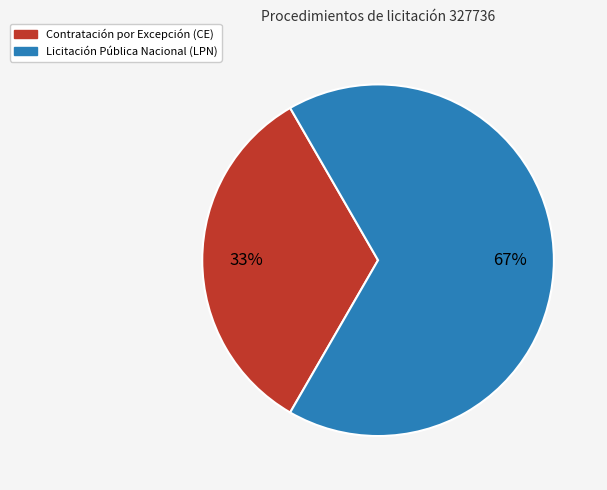

To the nearest percent, what is the average slice percentage?

50%